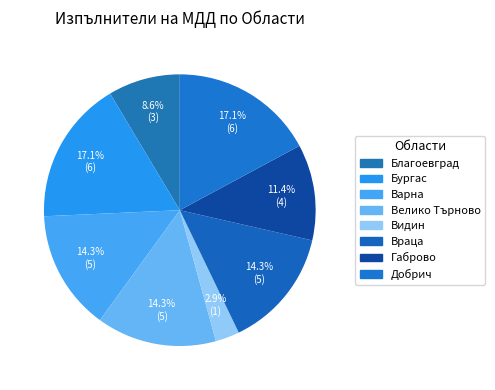

What is the change in value from Благоевград to Габрово?

+1